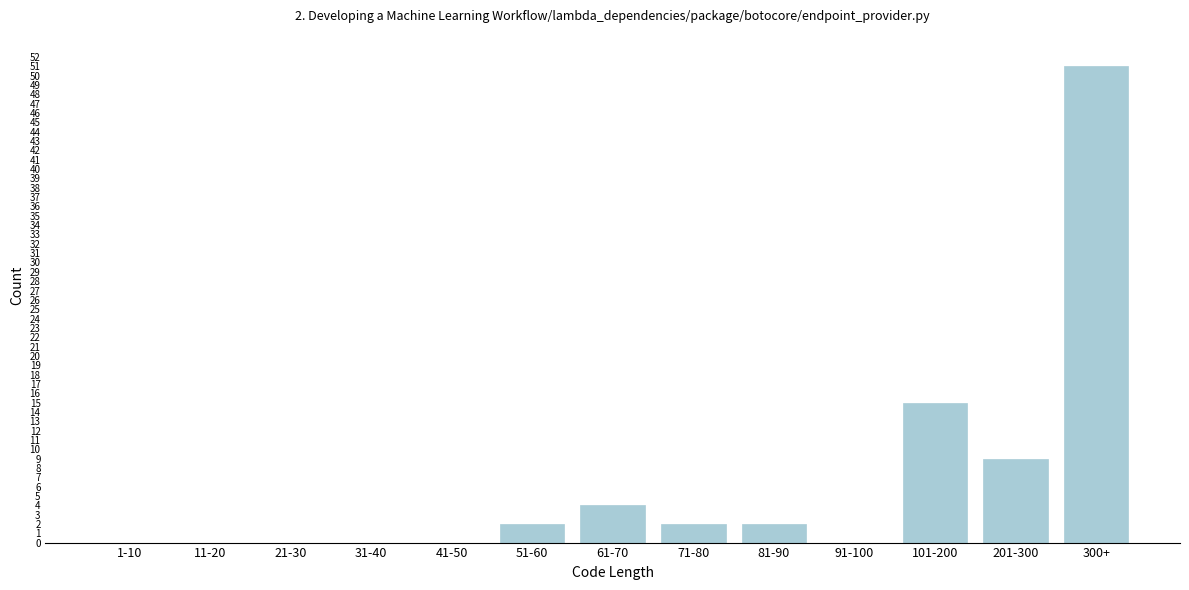

Reading left to right, transcribe all the data shown in this chart.

1-10=0	11-20=0	21-30=0	31-40=0	41-50=0	51-60=2	61-70=4	71-80=2	81-90=2	91-100=0	101-200=15	201-300=9	300+=51